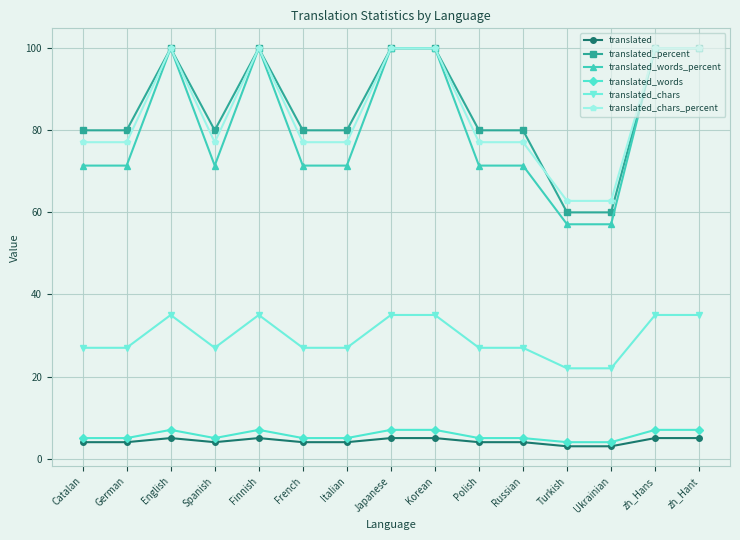

Is it true that translated equals 4.0 at Italian?

True